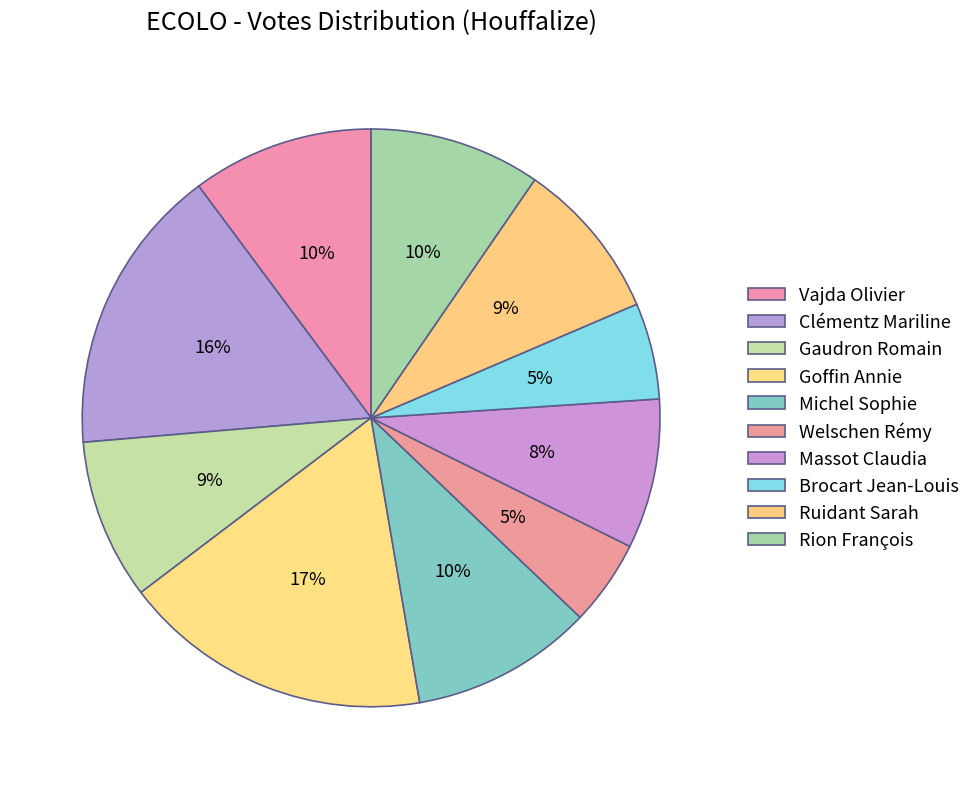

Count the number of slices in the pie.

10